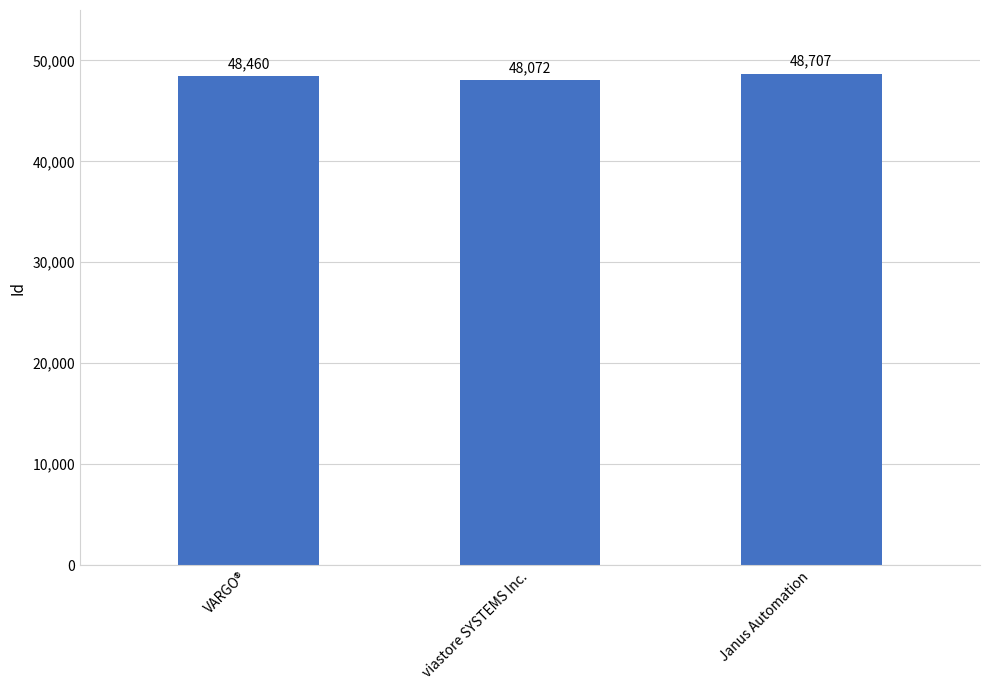

What is the smallest value displayed?

48072